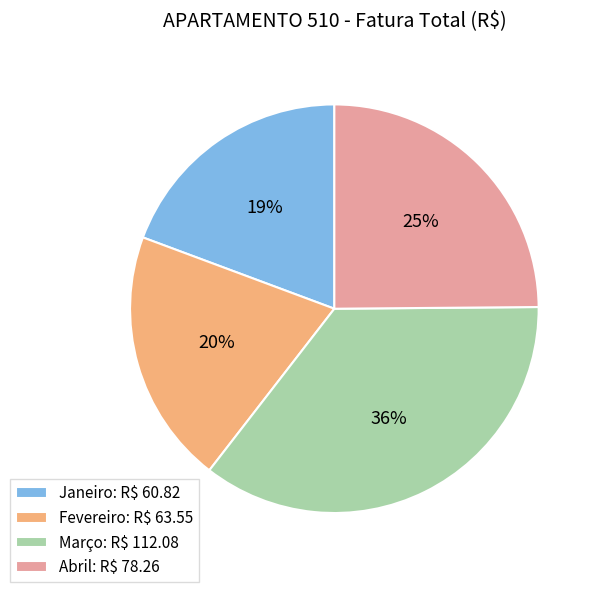

To the nearest percent, what is the average slice percentage?

25%